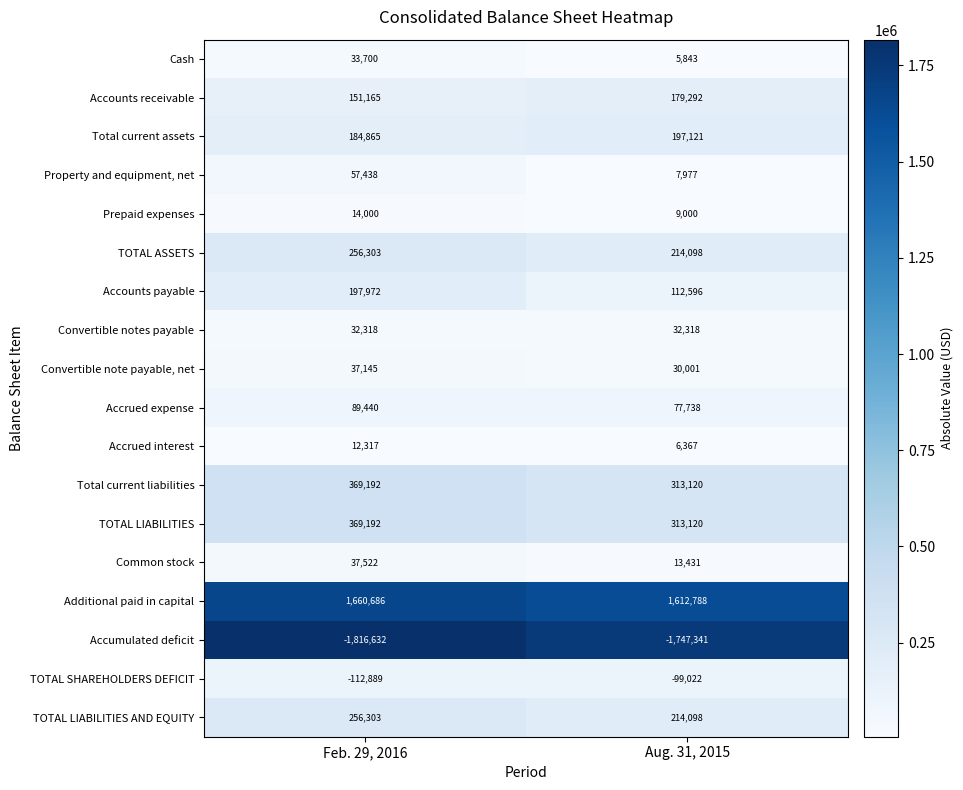

What is the greatest value displayed?

1660686